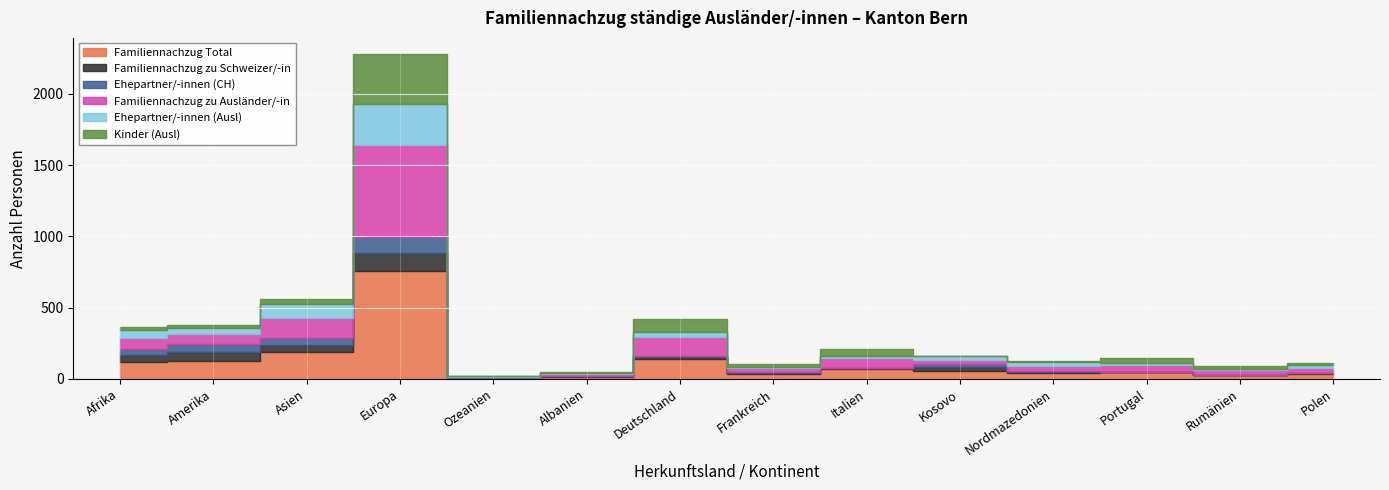

Reading left to right, what are all the values shown in this chart?

Familiennachzug Total: 122	126	187	761	6	16	141	35	70	55	42	48	30	38
Familiennachzug zu Schweizer/-in: 45	61	53	121	4	3	10	6	4	26	6	0	0	1
Ehepartner/-innen (CH): 44	61	51	117	4	3	10	6	4	25	6	0	0	1
Familiennachzug zu Ausländer/-in: 77	65	134	640	2	13	131	29	66	29	36	48	30	37
Ehepartner/-innen (Ausl): 56	46	100	292	2	10	40	6	19	24	28	17	12	19
Kinder (Ausl): 20	19	34	348	0	3	91	23	47	5	8	31	18	18